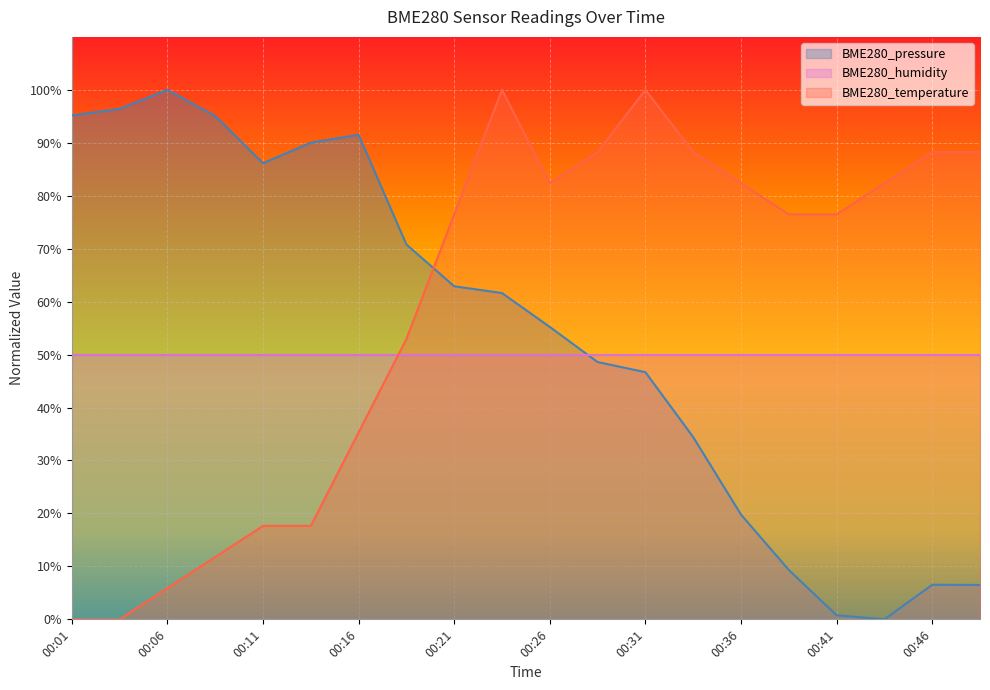

Which has a higher value, 00:39 or 00:04?

00:04